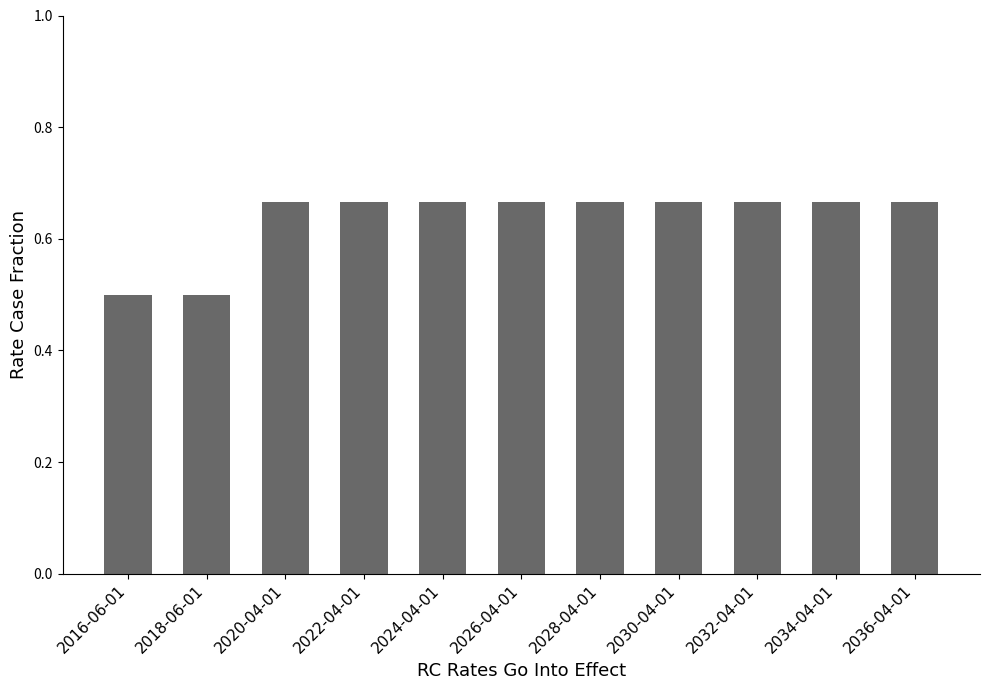

True or false: the data shows 1.2 at 2020-04-01.

False